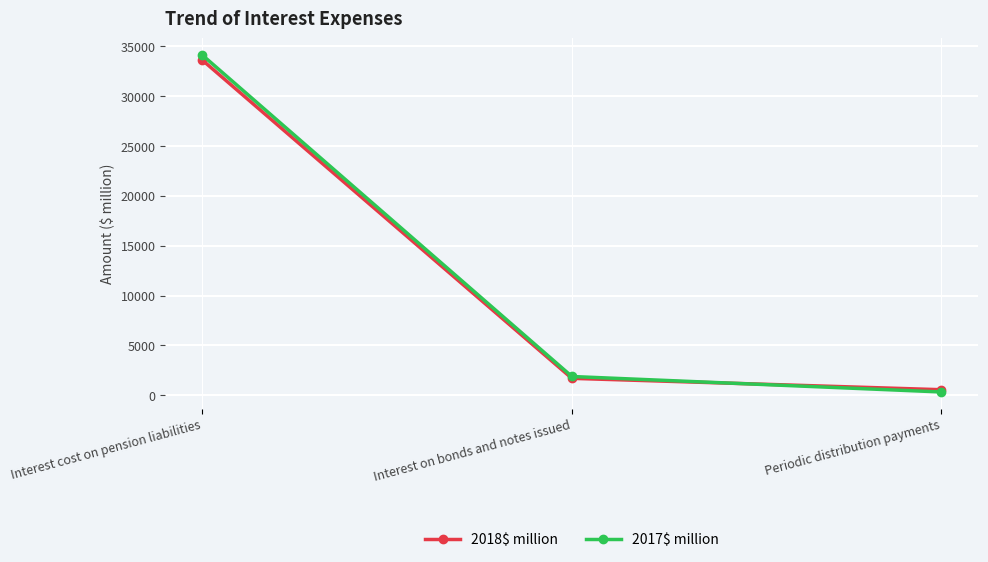

At which category is the sum across all series the highest?

Interest cost on pension liabilities